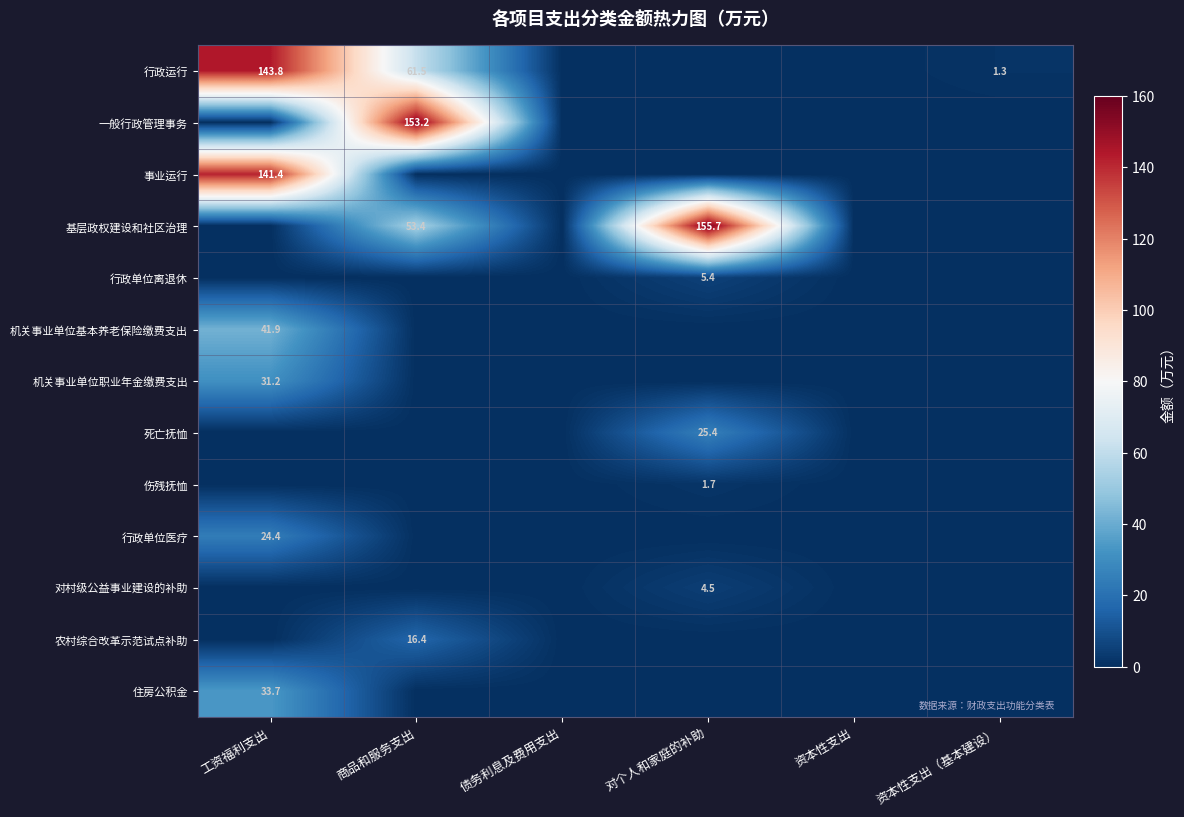

The value of 行政运行 at 商品和服务支出 is 96.8. True or false?

False